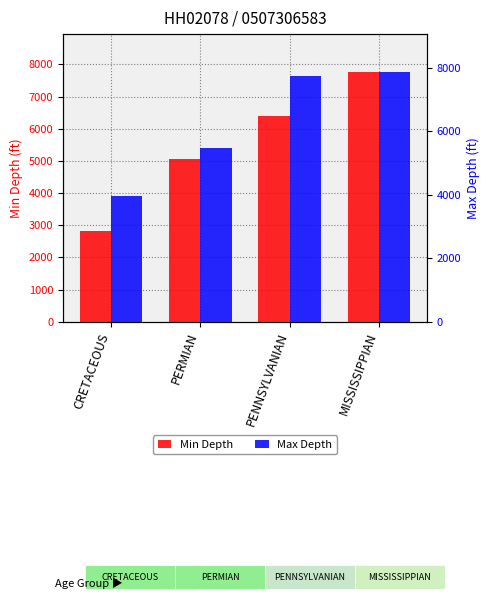

At which category is the sum across all series the highest?

MISSISSIPPIAN